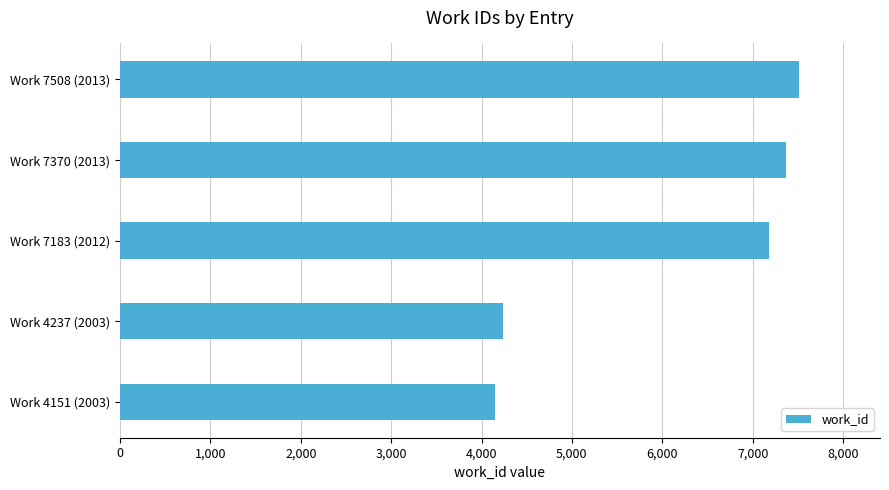

What is the sum of all values?

30449